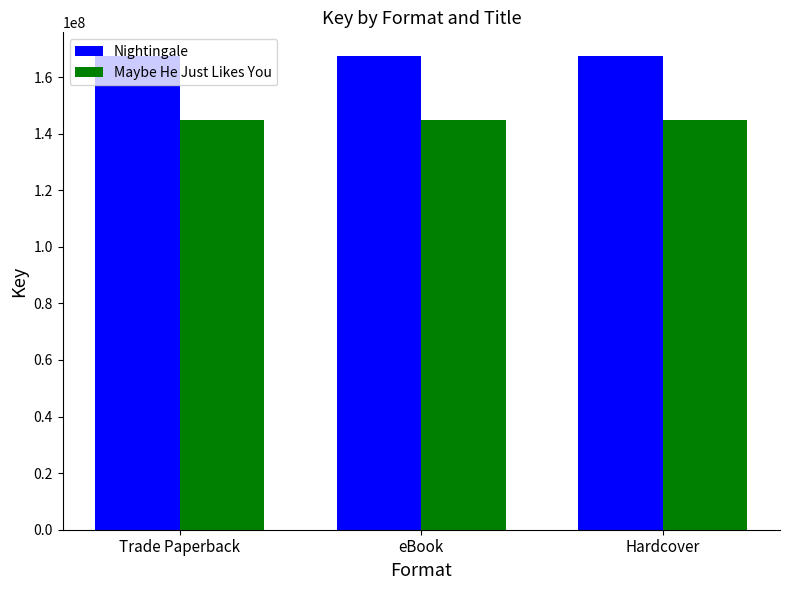

How many groups of bars are there?

3